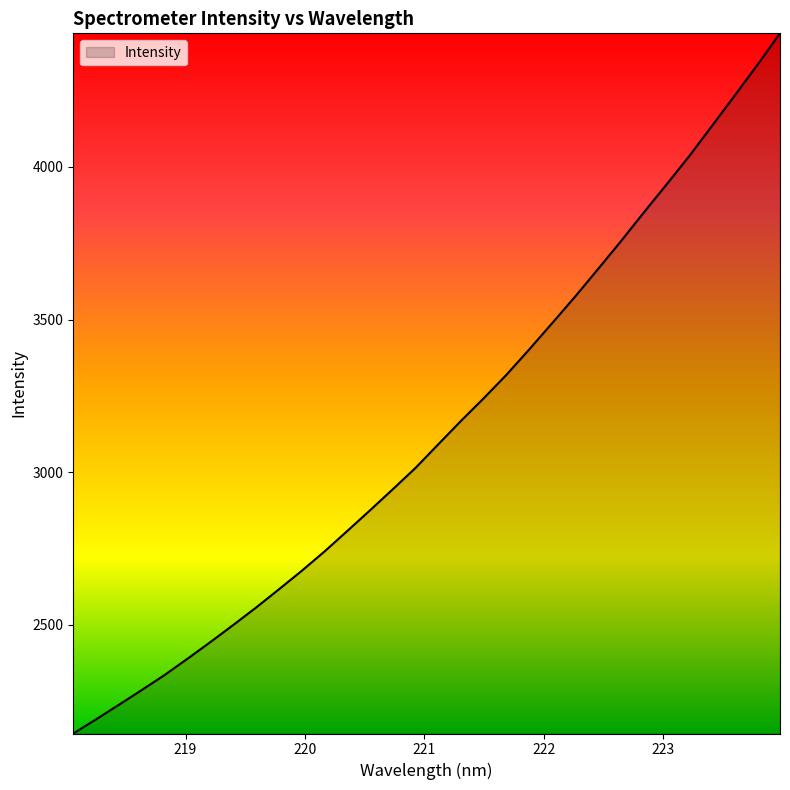

What is the difference between the maximum and minimum values?

2292.3